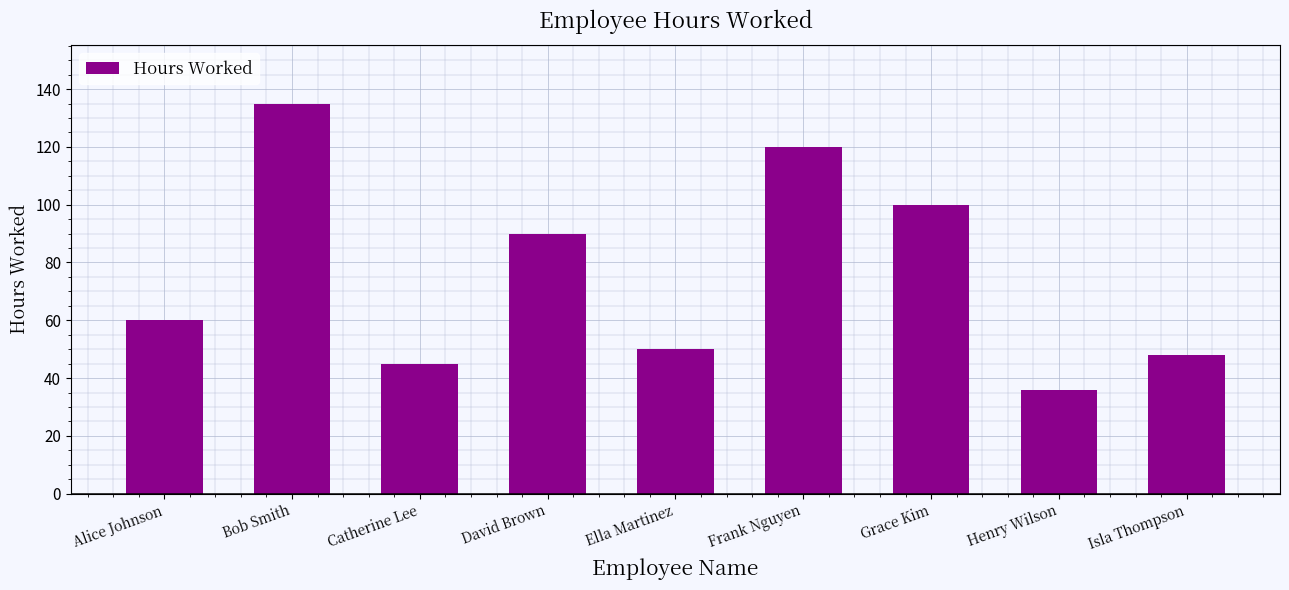

What is the smallest value displayed?

36